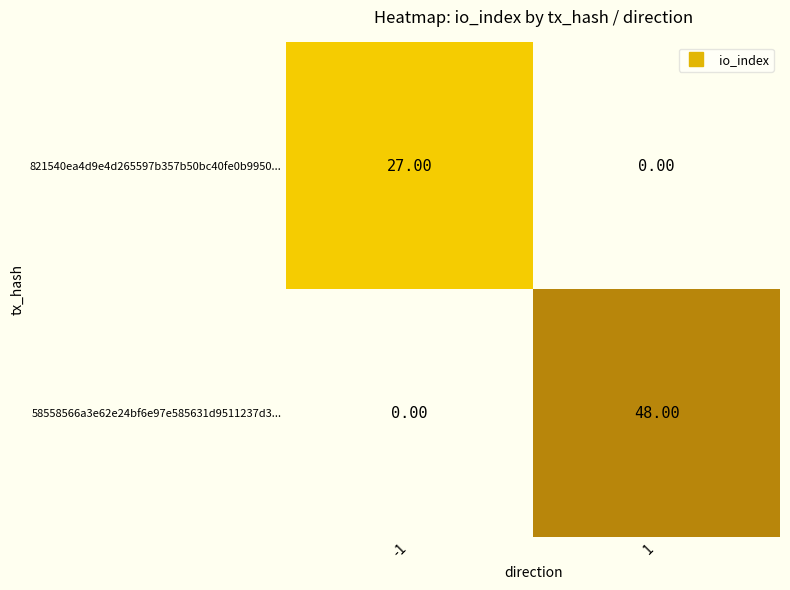

What is the difference between the maximum and minimum values in the 58558566a3e62e24bf6e97e585631d9511237d3... series?

48